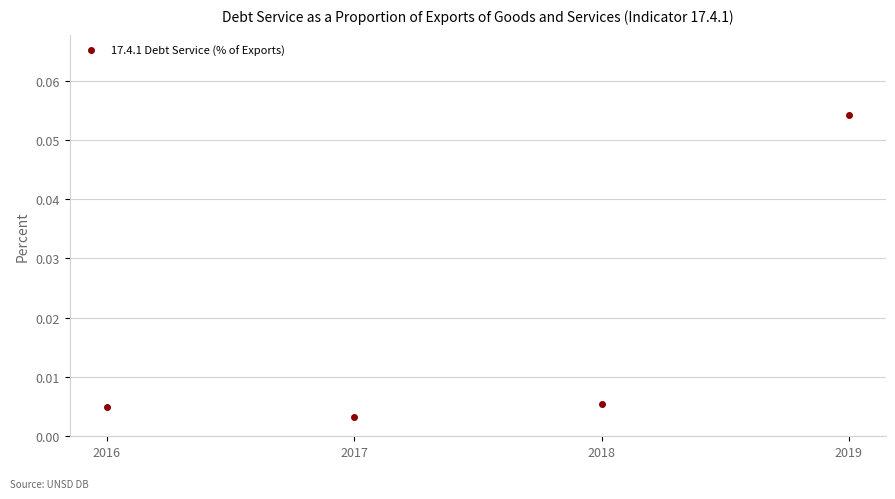

At which category does the chart reach its peak across all series?

2019